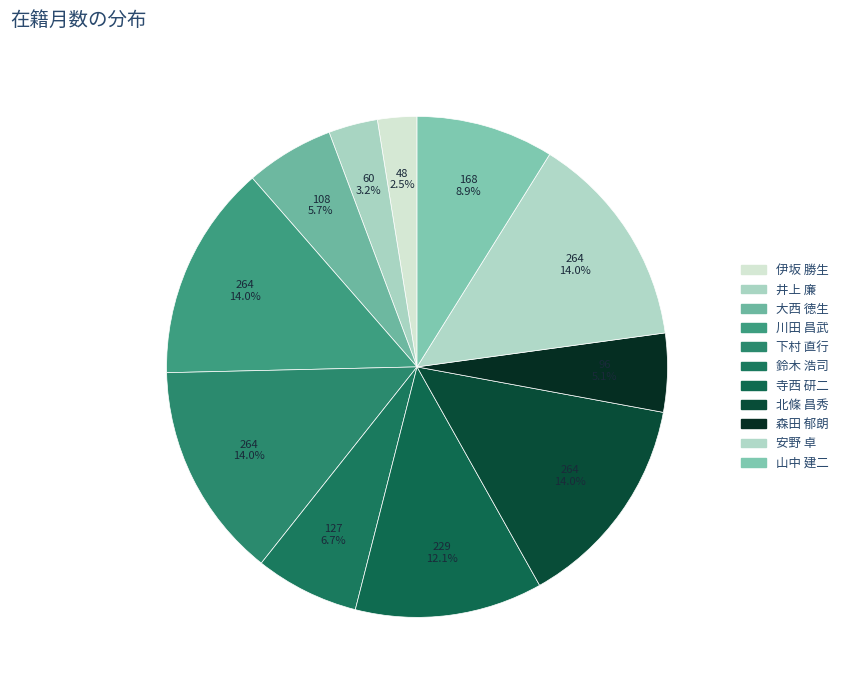

Does 山中 建二 represent more than half of the total?

No